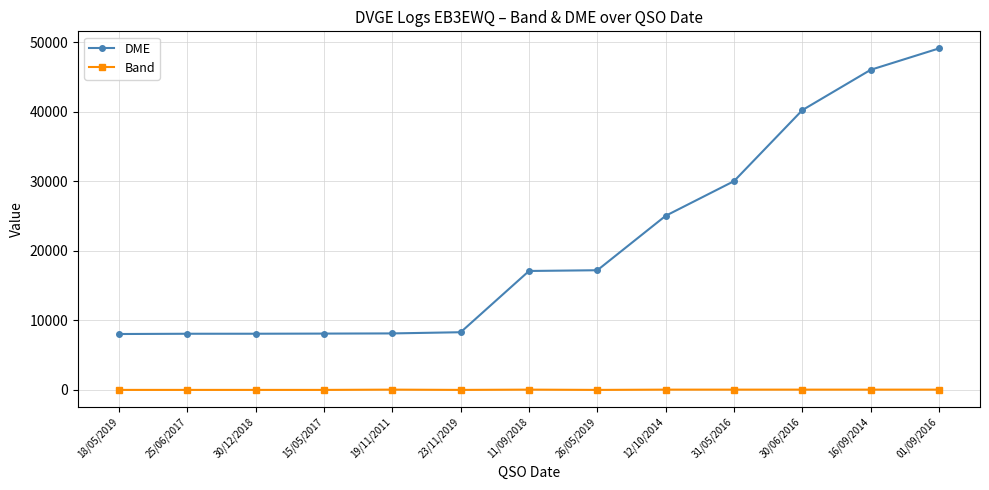

Is it true that DME equals 8120 at 19/11/2011?

True